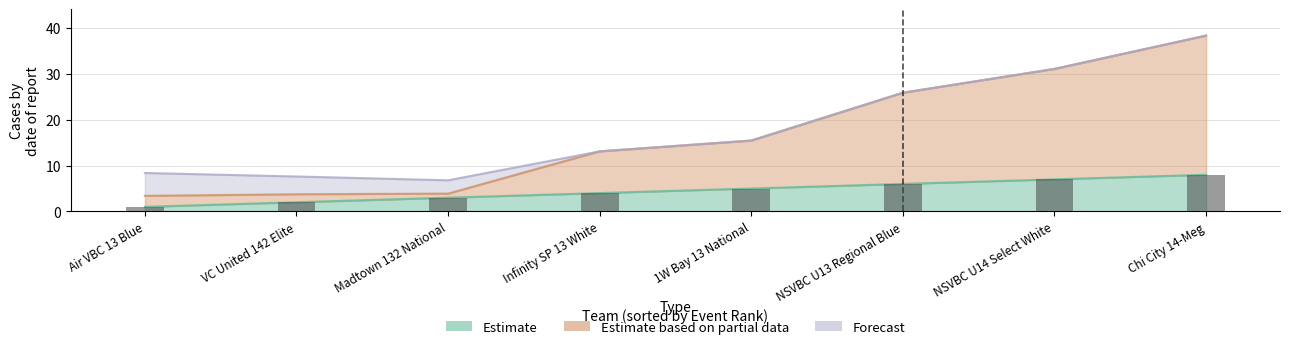

What is the label of the 6th bar from the left?

NSVBC U13 Regional Blue